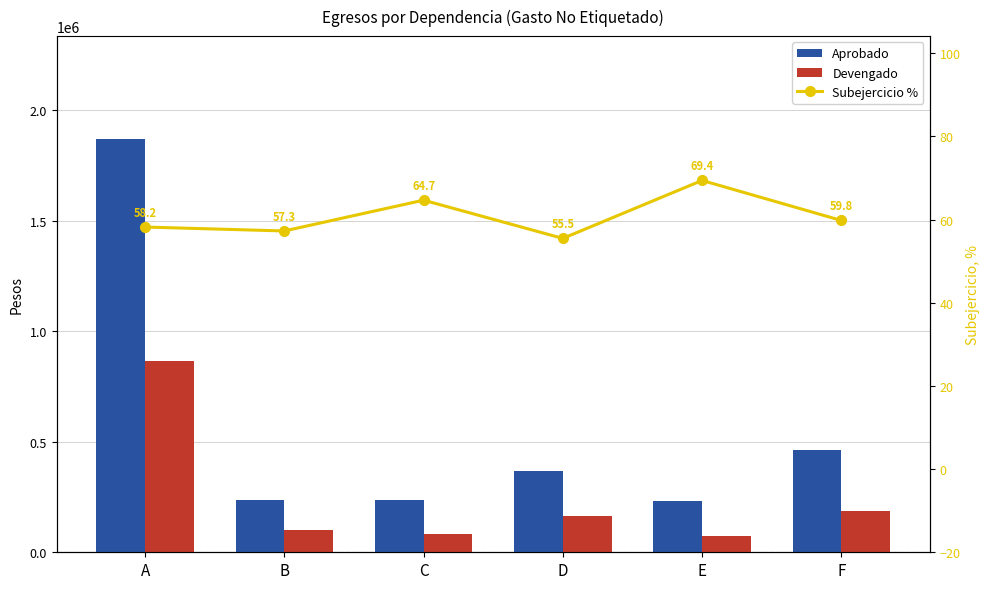

How many categories are shown in the chart?

6